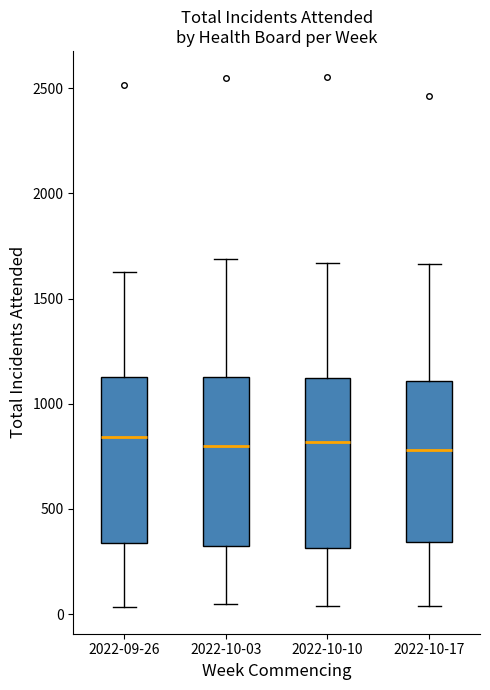

Reading left to right, transcribe this box plot: for each box, give where its median line is, the range the box spans, and where its two whiskers end, as read against the y-axis. The values are not printed on the chart, so give them approximately, as read against the axis.

2022-09-26: median 850, box 350 to 1150, whiskers 50 to 1650
2022-10-03: median 800, box 300 to 1150, whiskers 50 to 1700
2022-10-10: median 800, box 300 to 1100, whiskers 50 to 1650
2022-10-17: median 800, box 350 to 1100, whiskers 50 to 1650